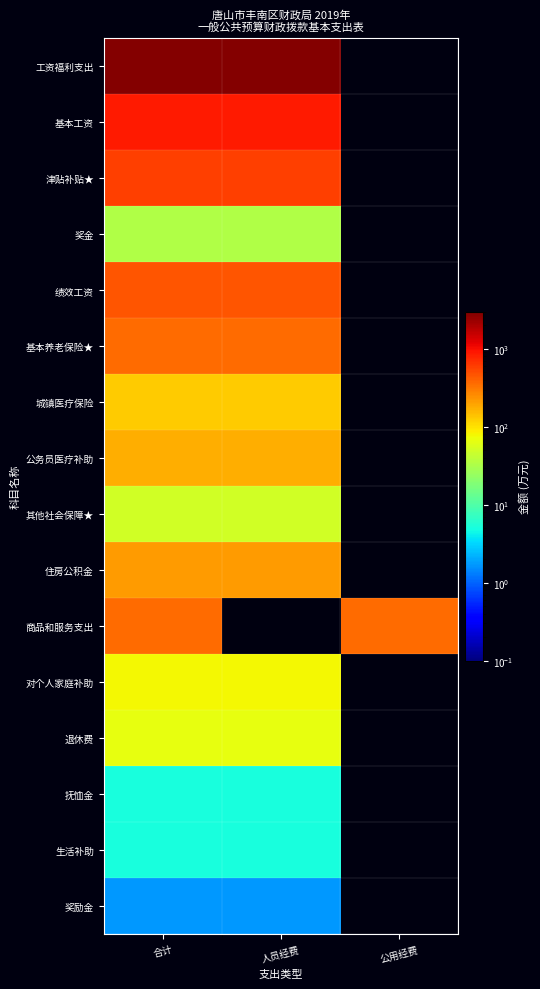

Reading left to right, list all the values displayed in this chart.

工资福利支出: 合计=2878.1	人员经费=2878.1	公用经费=0.0
基本工资: 合计=876.7	人员经费=876.7	公用经费=0.0
津贴补贴★: 合计=580.3	人员经费=580.3	公用经费=0.0
奖金: 合计=33.0	人员经费=33.0	公用经费=0.0
绩效工资: 合计=458.0	人员经费=458.0	公用经费=0.0
基本养老保险★: 合计=362.6	人员经费=362.6	公用经费=0.0
城镇医疗保险: 合计=127.0	人员经费=127.0	公用经费=0.0
公务员医疗补助: 合计=172.2	人员经费=172.2	公用经费=0.0
其他社会保障★: 合计=50.7	人员经费=50.7	公用经费=0.0
住房公积金: 合计=217.6	人员经费=217.6	公用经费=0.0
商品和服务支出: 合计=362.1	人员经费=0.0	公用经费=362.1
对个人家庭补助: 合计=79.7	人员经费=79.7	公用经费=0.0
退休费: 合计=68.0	人员经费=68.0	公用经费=0.0
抚恤金: 合计=5.0	人员经费=5.0	公用经费=0.0
生活补助: 合计=5.0	人员经费=5.0	公用经费=0.0
奖励金: 合计=1.7	人员经费=1.7	公用经费=0.0